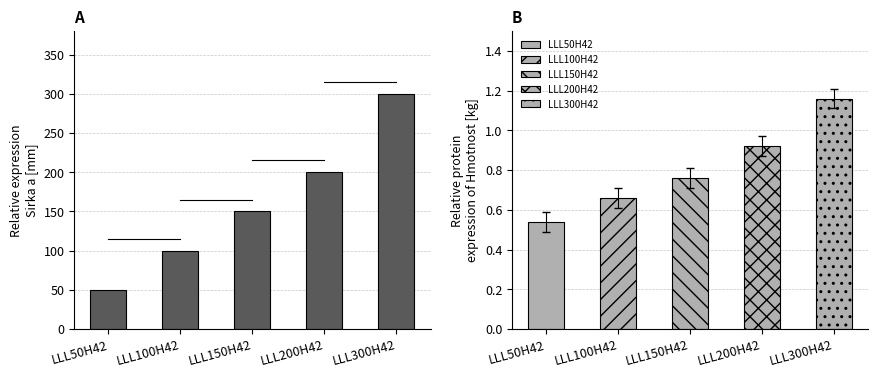

What is the sum of the values at LLL300H42 and LLL200H42?

500